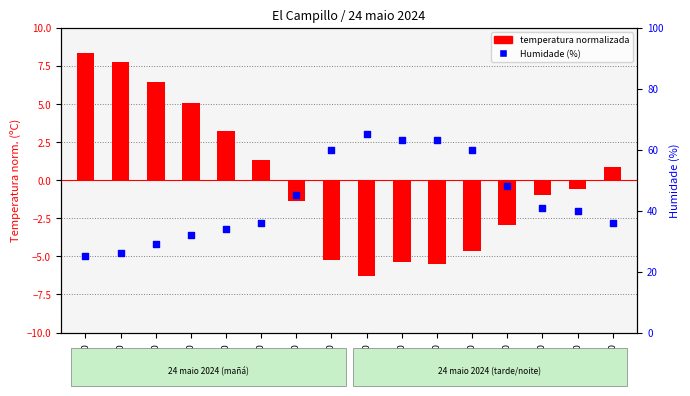

Which series has the widest spread of Y values?

Humidade (%)